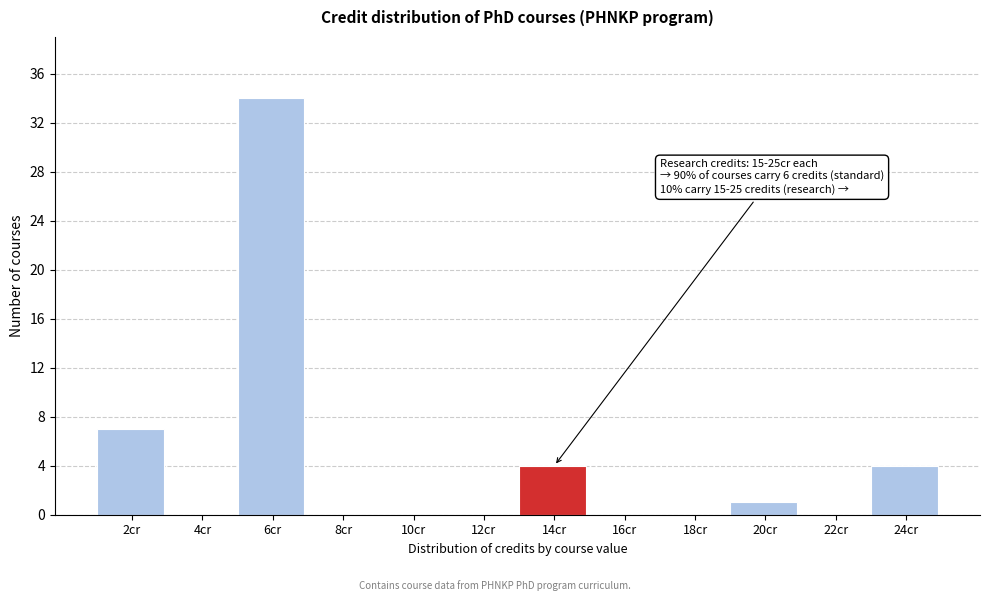

Reading left to right, transcribe all the data shown in this chart.

2cr=7	4cr=0	6cr=34	8cr=0	10cr=0	12cr=0	14cr=4	16cr=0	18cr=0	20cr=1	22cr=0	24cr=4